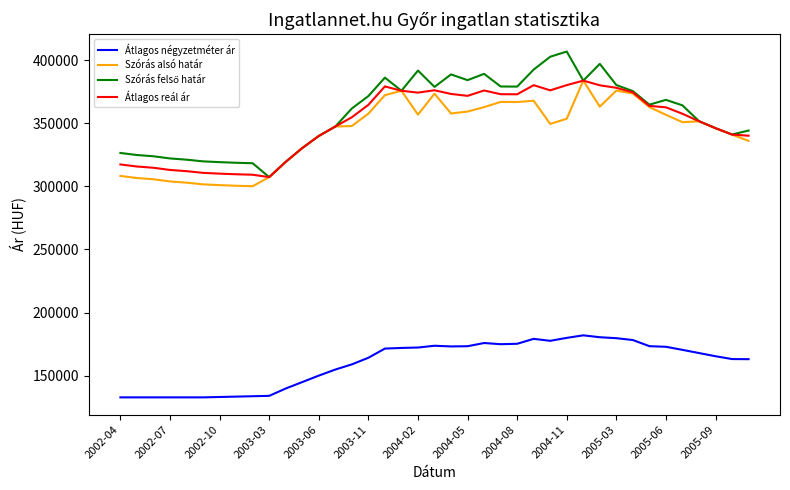

True or false: Átlagos reál ár and Átlagos négyzetméter ár intersect in this chart.

False